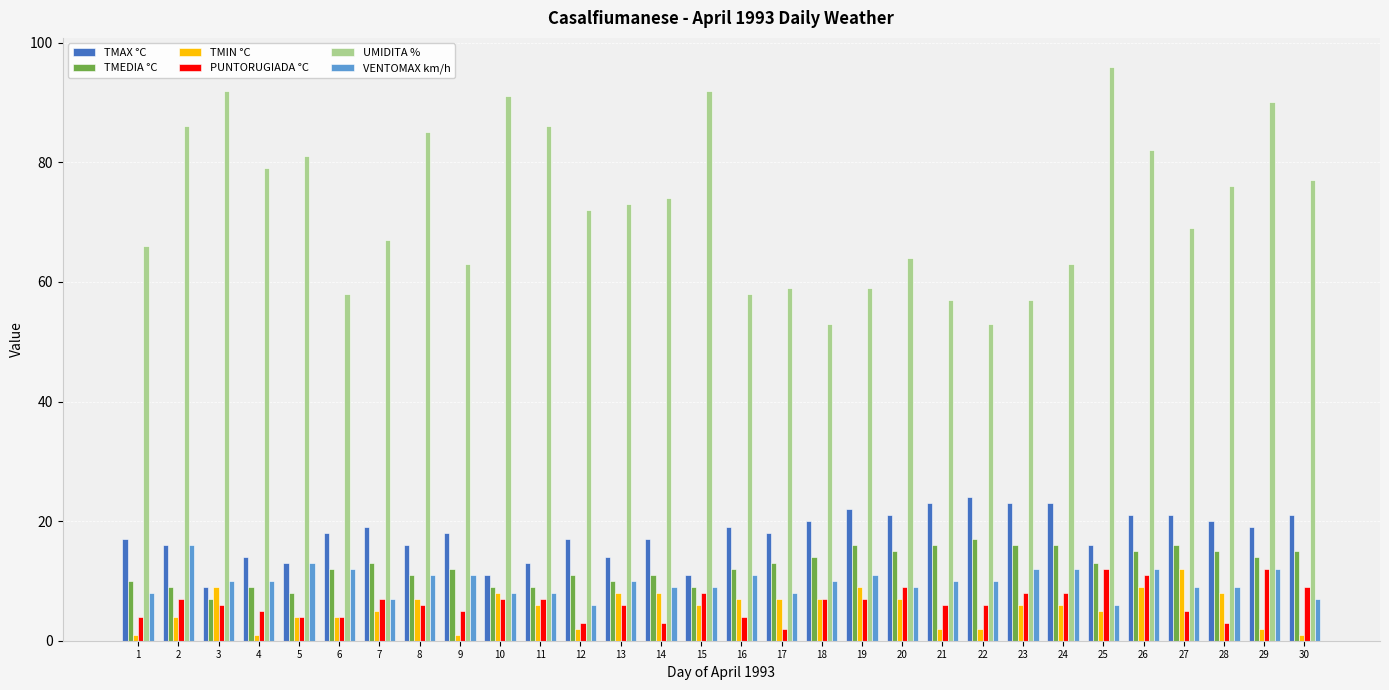

Reading left to right, transcribe all the data shown in this chart.

TMAX °C: 17	16	9	14	13	18	19	16	18	11	13	17	14	17	11	19	18	20	22	21	23	24	23	23	16	21	21	20	19	21
TMEDIA °C: 10	9	7	9	8	12	13	11	12	9	9	11	10	11	9	12	13	14	16	15	16	17	16	16	13	15	16	15	14	15
TMIN °C: 1	4	9	1	4	4	5	7	1	8	6	2	8	8	6	7	7	7	9	7	2	2	6	6	5	9	12	8	2	1
PUNTORUGIADA °C: 4	7	6	5	4	4	7	6	5	7	7	3	6	3	8	4	2	7	7	9	6	6	8	8	12	11	5	3	12	9
UMIDITA %: 66	86	92	79	81	58	67	85	63	91	86	72	73	74	92	58	59	53	59	64	57	53	57	63	96	82	69	76	90	77
VENTOMAX km/h: 8	16	10	10	13	12	7	11	11	8	8	6	10	9	9	11	8	10	11	9	10	10	12	12	6	12	9	9	12	7